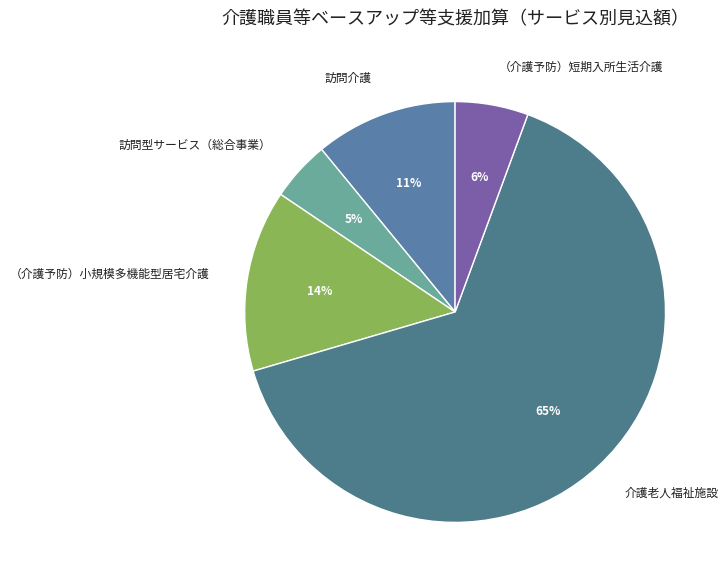

Which category has the smallest portion of the pie?

訪問型サービス（総合事業）